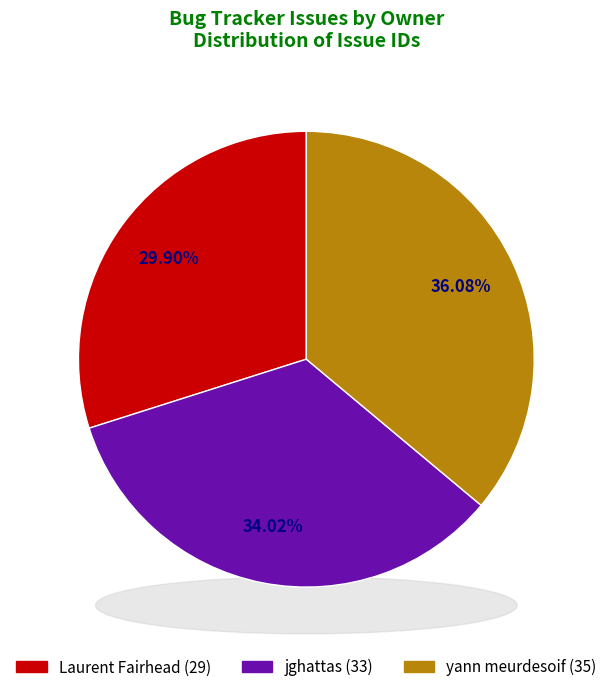

What is the largest slice in the pie chart?

yann meurdesoif